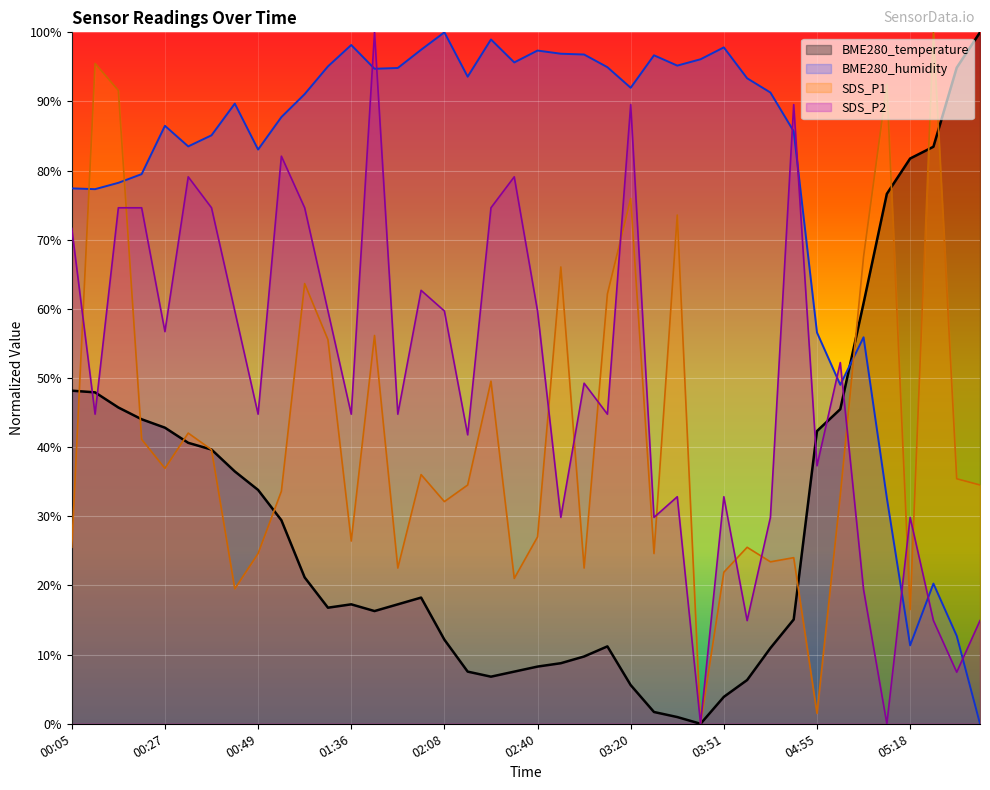

How many values in the SDS_P2 series exceed 49?

20